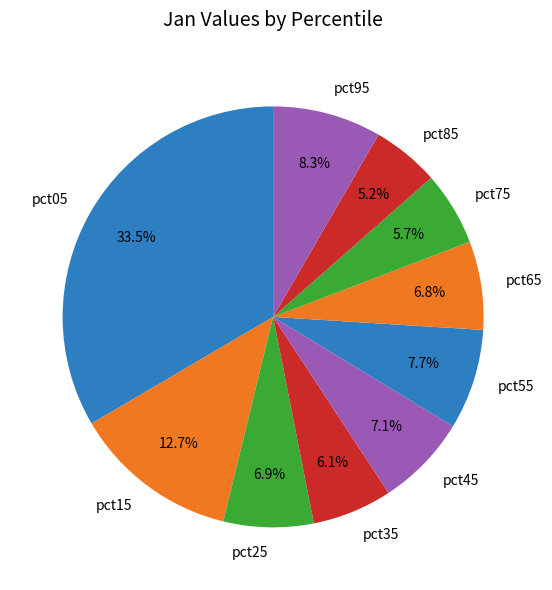

Combined, what portion of the pie is pct45 and pct15?

19.8%